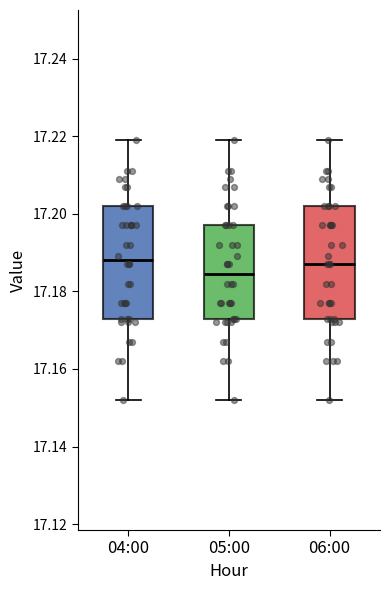

Where does the upper whisker of the box for 06:00 end on the y-axis? The values are not printed on the chart, so give them approximately, as read against the axis.

17.220